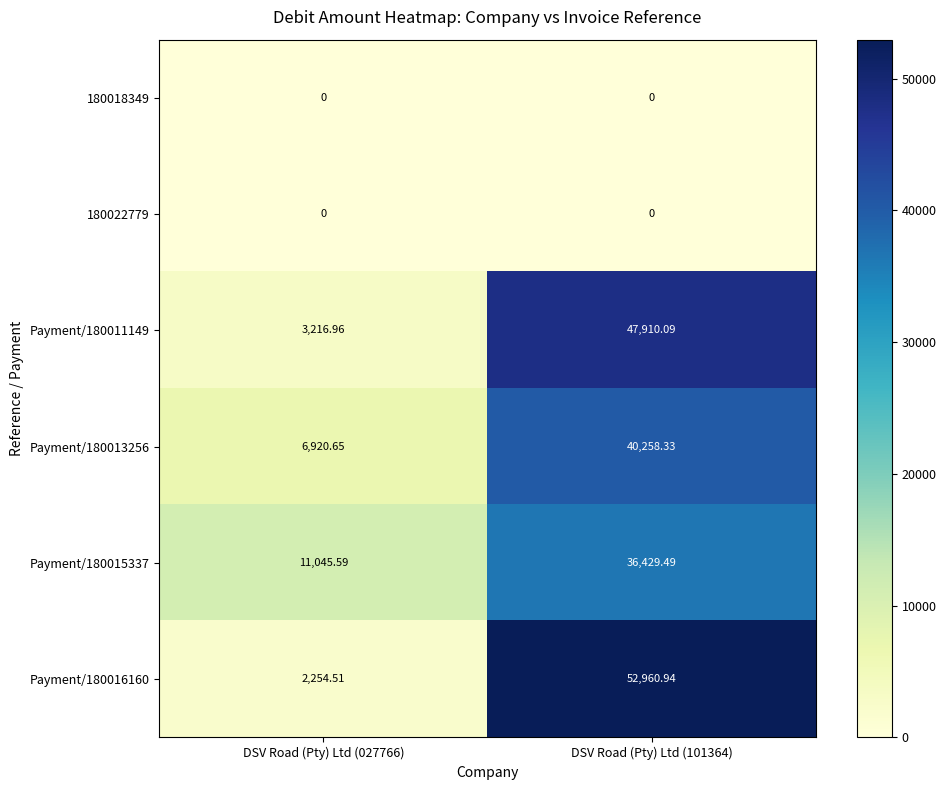

Is the value of 180022779 at DSV Road (Pty) Ltd (027766) greater than the value of Payment/180016160 at DSV Road (Pty) Ltd (027766)?

No